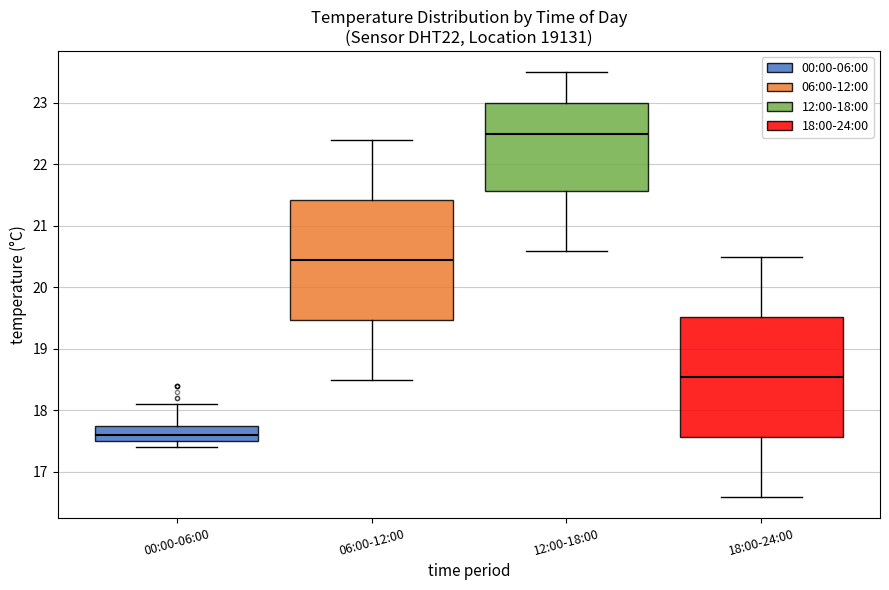

Reading left to right, transcribe this box plot: for each box, give where its median line is, the range the box spans, and where its two whiskers end, as read against the y-axis. The values are not printed on the chart, so give them approximately, as read against the axis.

00:00-06:00: median 17.6, box 17.5 to 17.8, whiskers 17.4 to 18.1
06:00-12:00: median 20.5, box 19.5 to 21.4, whiskers 18.5 to 22.4
12:00-18:00: median 22.5, box 21.6 to 23.0, whiskers 20.6 to 23.5
18:00-24:00: median 18.6, box 17.6 to 19.5, whiskers 16.6 to 20.5